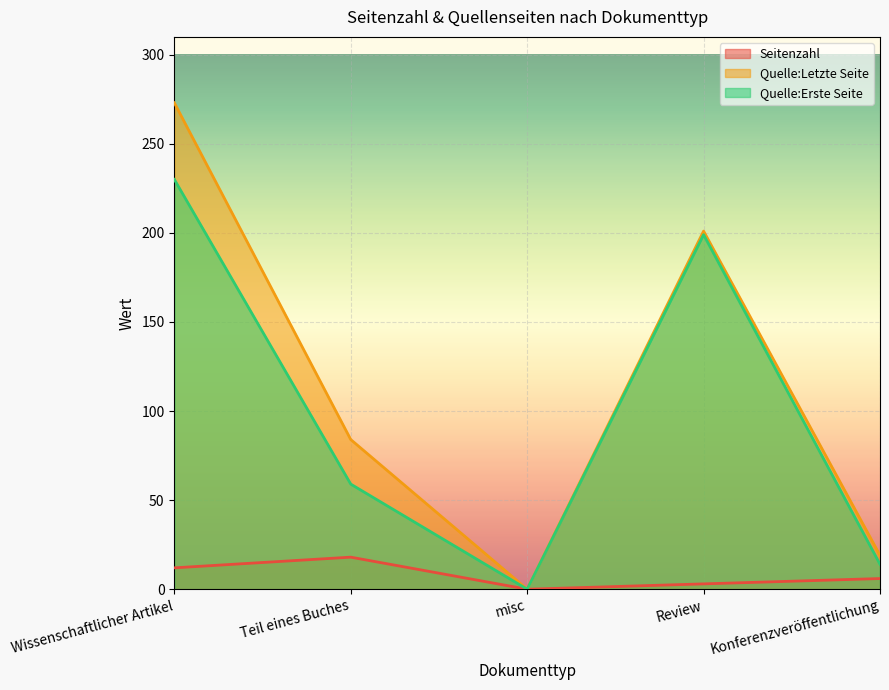

True or false: Seitenzahl and Quelle:Erste Seite cross at least once.

False